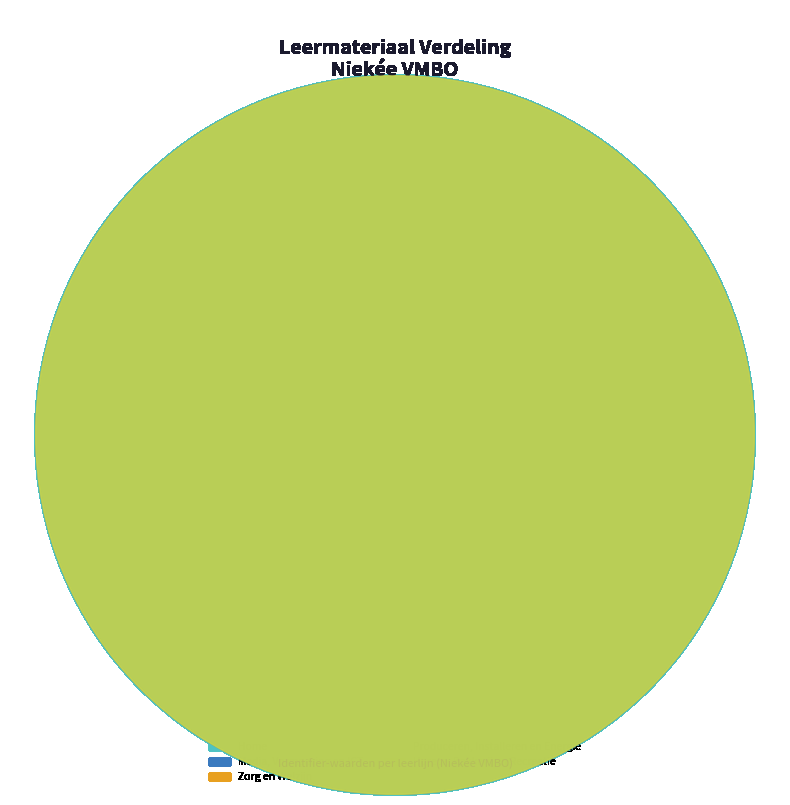

What is the largest slice in the pie chart?

Home